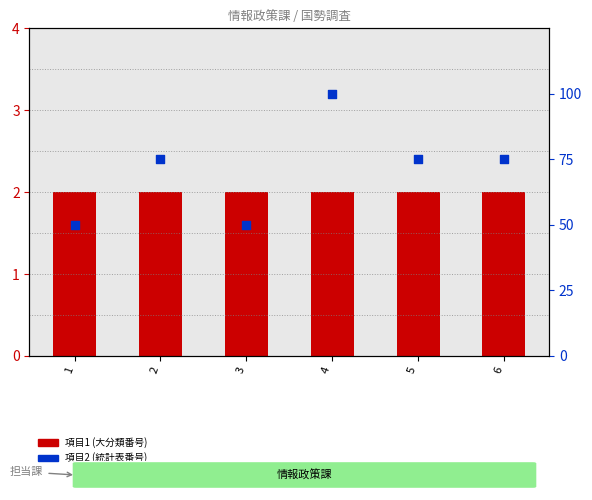

Which series reaches the maximum Y coordinate?

項目2 (統計表番号)